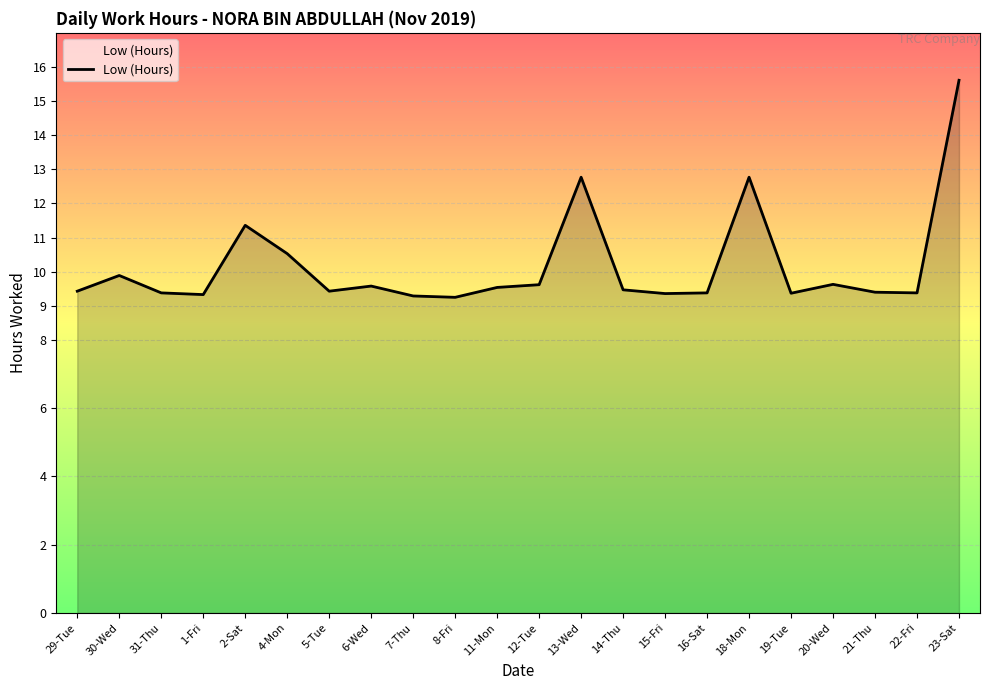

Approximately how many times larger is the value at 29-Tue compared to 1-Fri?

1.0